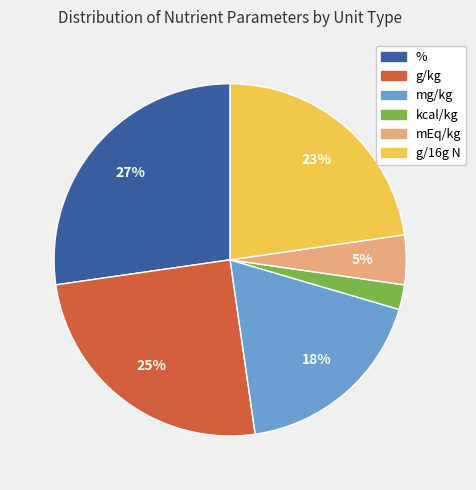

To the nearest percent, what is the difference between the largest and smallest slice percentages?

25%